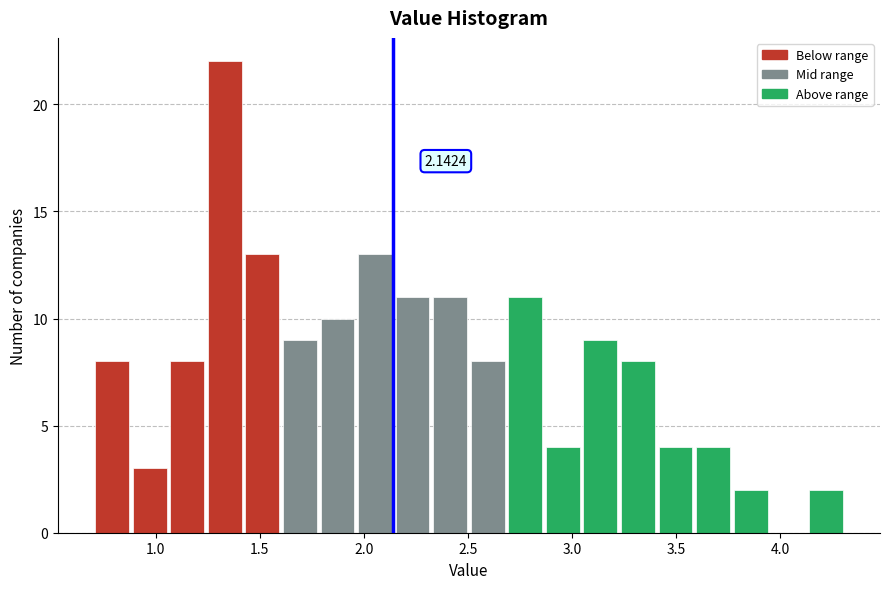

Read against the x-axis, roughly where is the centre of the tallest bar?

1.35